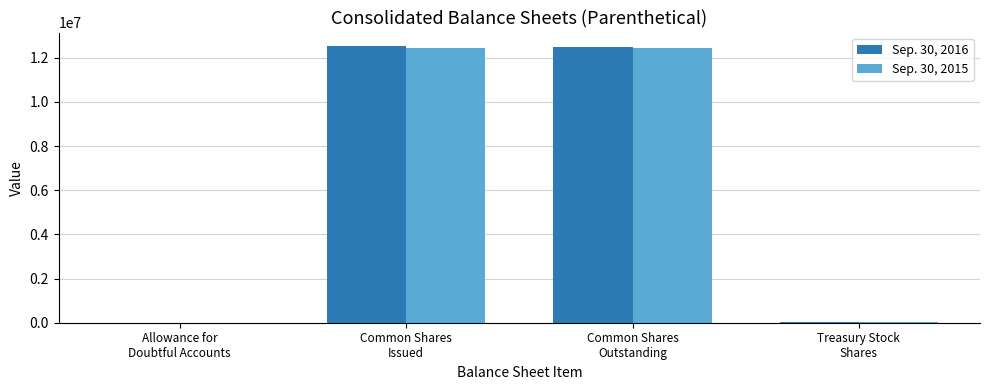

Count the number of data series in this chart.

2